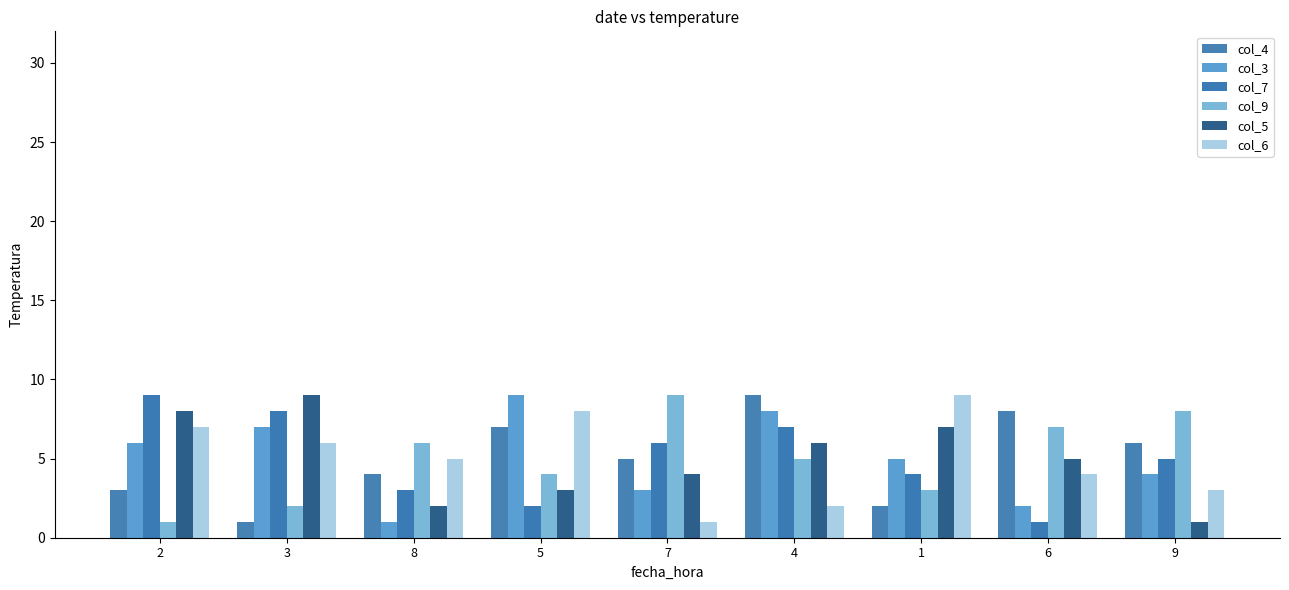

Which has a higher value, 3 or 9?

9